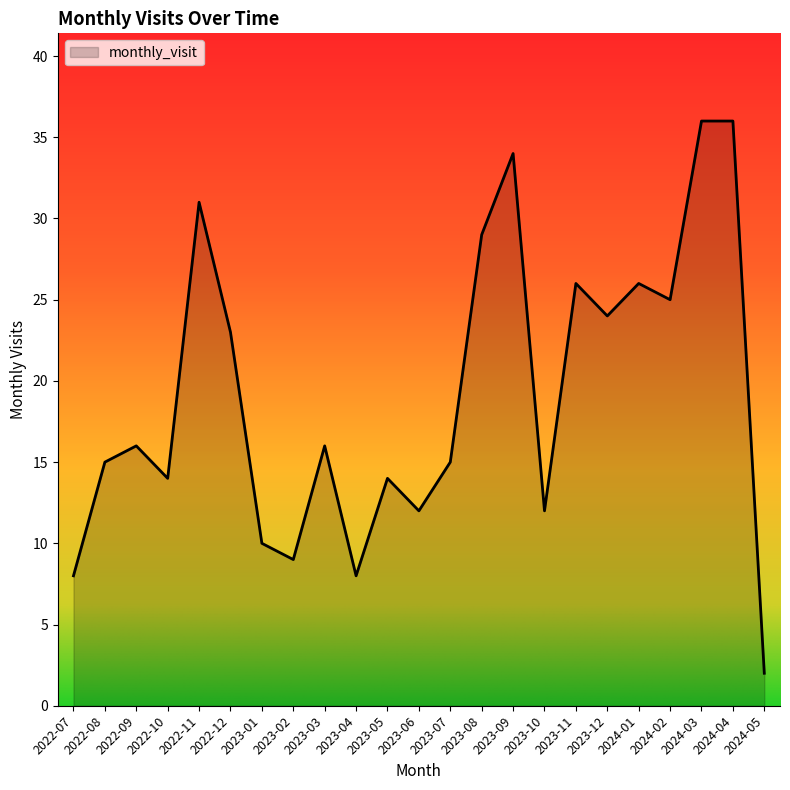

How many lines are shown in the chart?

1